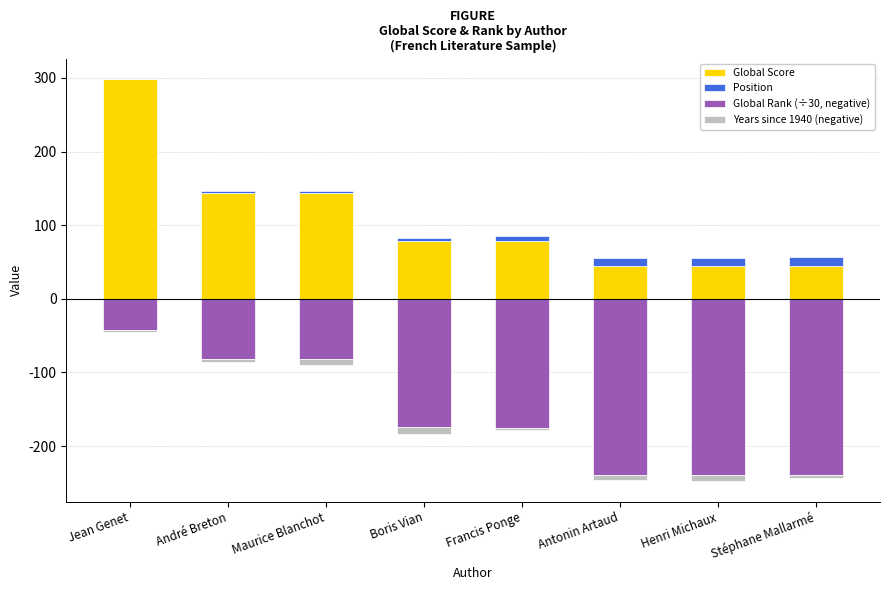

Reading left to right, transcribe all the data shown in this chart.

Global Score: Jean Genet=298.0	André Breton=144.0	Maurice Blanchot=144.0	Boris Vian=78.0	Francis Ponge=78.0	Antonin Artaud=45.0	Henri Michaux=45.0	Stéphane Mallarmé=45.0
Position: Jean Genet=1.0	André Breton=2.0	Maurice Blanchot=3.0	Boris Vian=5.0	Francis Ponge=7.0	Antonin Artaud=10.0	Henri Michaux=11.0	Stéphane Mallarmé=12.0
Global Rank (÷30, negative): Jean Genet=-42.5	André Breton=-81.6	Maurice Blanchot=-81.6	Boris Vian=-174.1	Francis Ponge=-175.9	Antonin Artaud=-239.1	Henri Michaux=-239.1	Stéphane Mallarmé=-239.1
Years since 1940 (negative): Jean Genet=-3.0	André Breton=-4.0	Maurice Blanchot=-8.0	Boris Vian=-9.0	Francis Ponge=-2.0	Antonin Artaud=-7.0	Henri Michaux=-9.0	Stéphane Mallarmé=-5.0